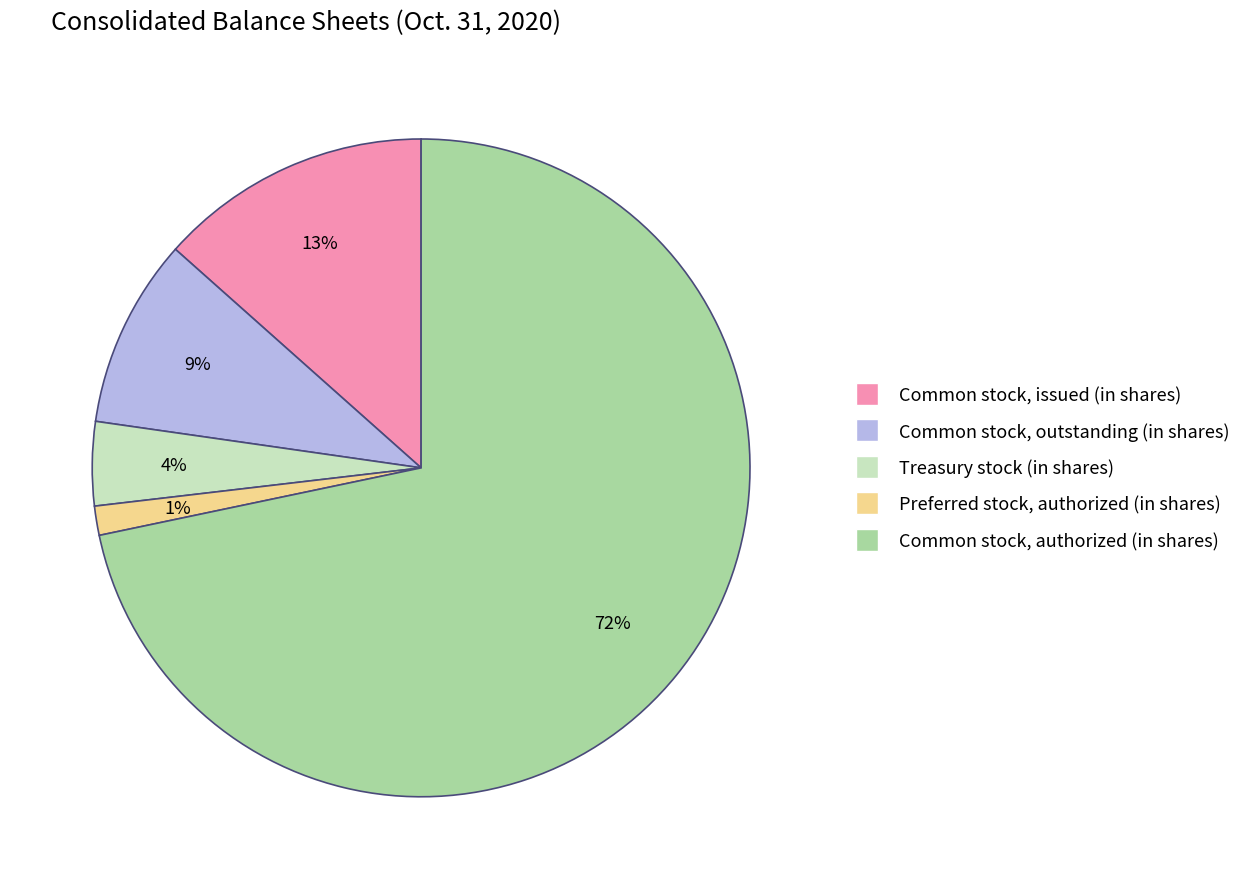

Do Preferred stock, authorized (in shares) and Treasury stock (in shares) together represent more than half of the pie?

No